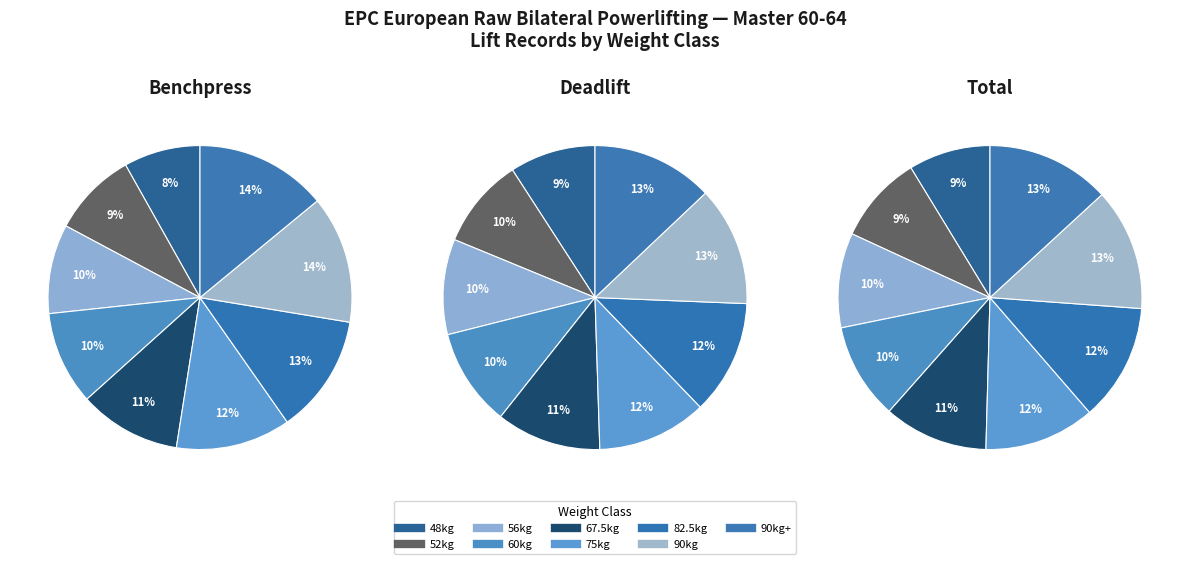

To the nearest percent, what percentage of the pie is 60kg?

10%